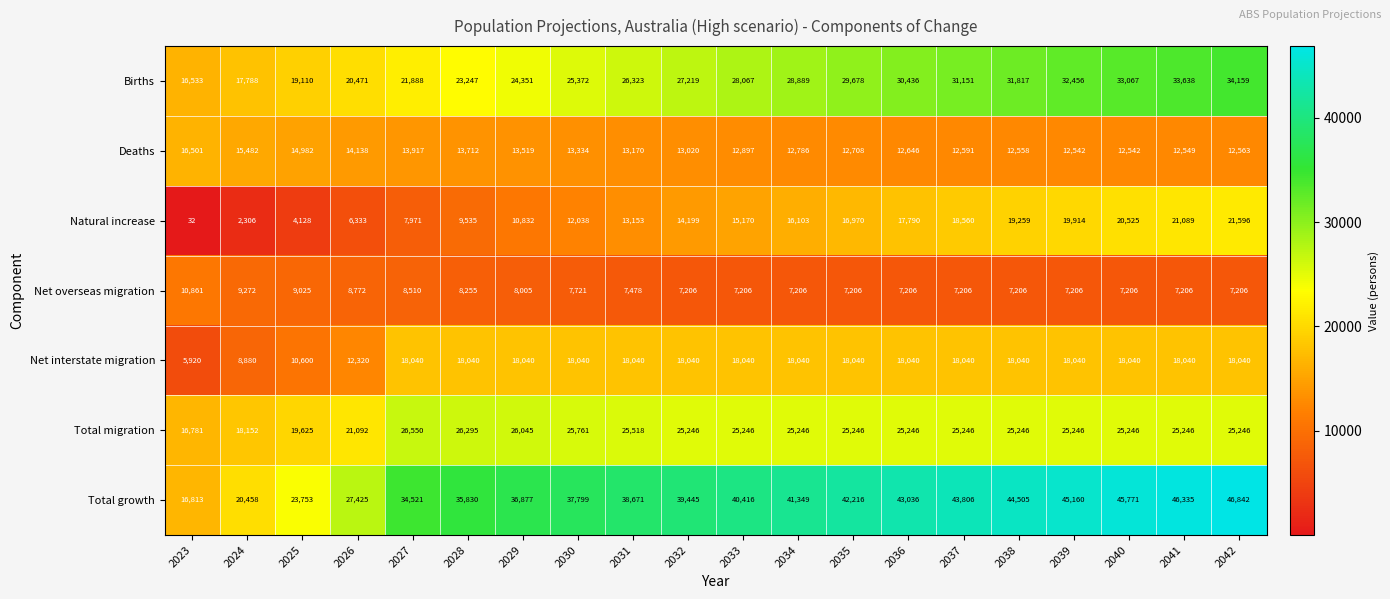

Which series has the largest total across all categories?

Total growth